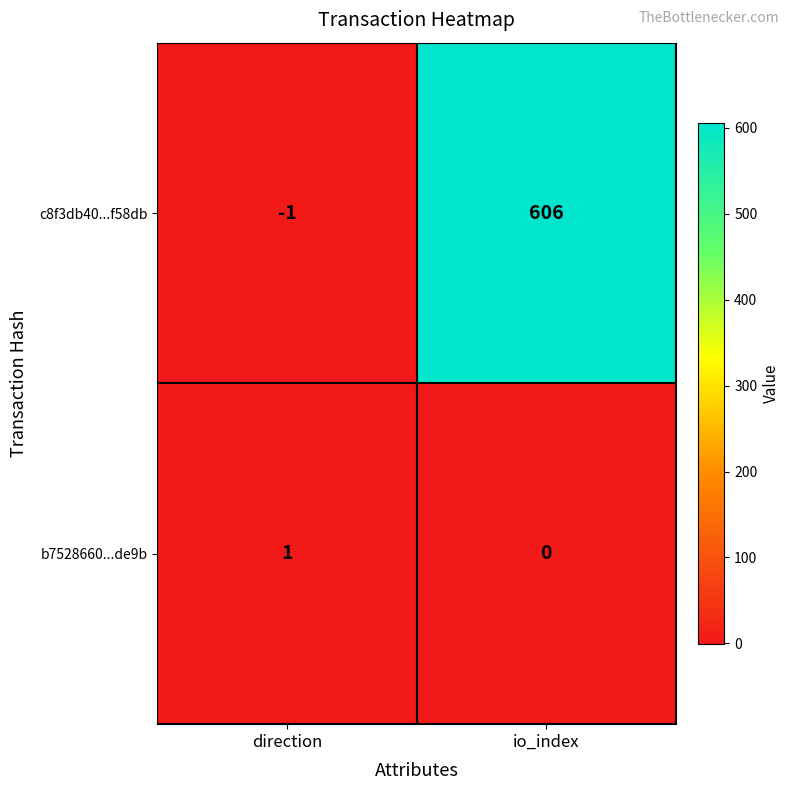

What is the difference between the maximum and minimum values in the c8f3db40...f58db series?

607